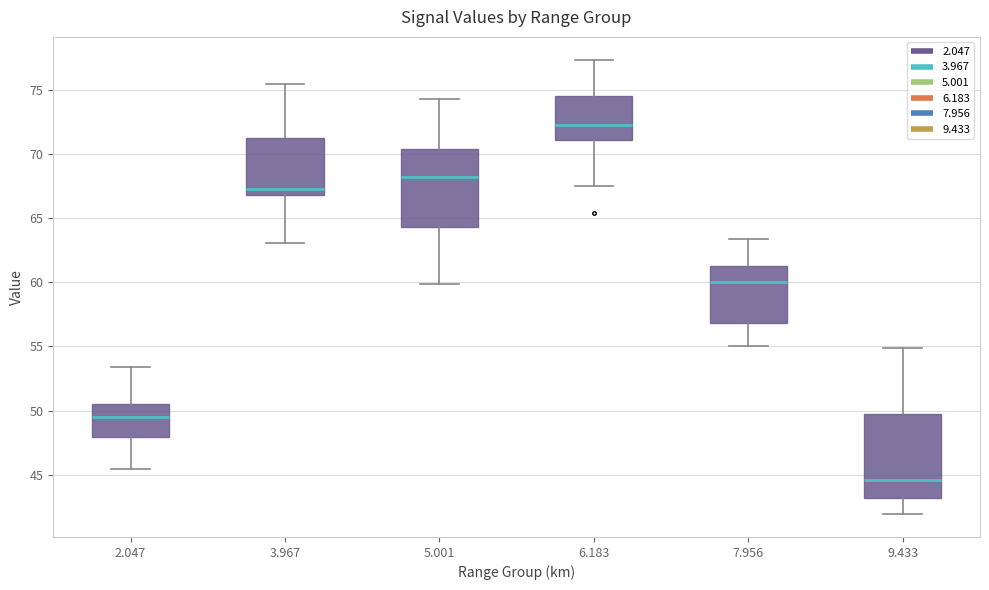

Which box has the lowest median line?

9.433